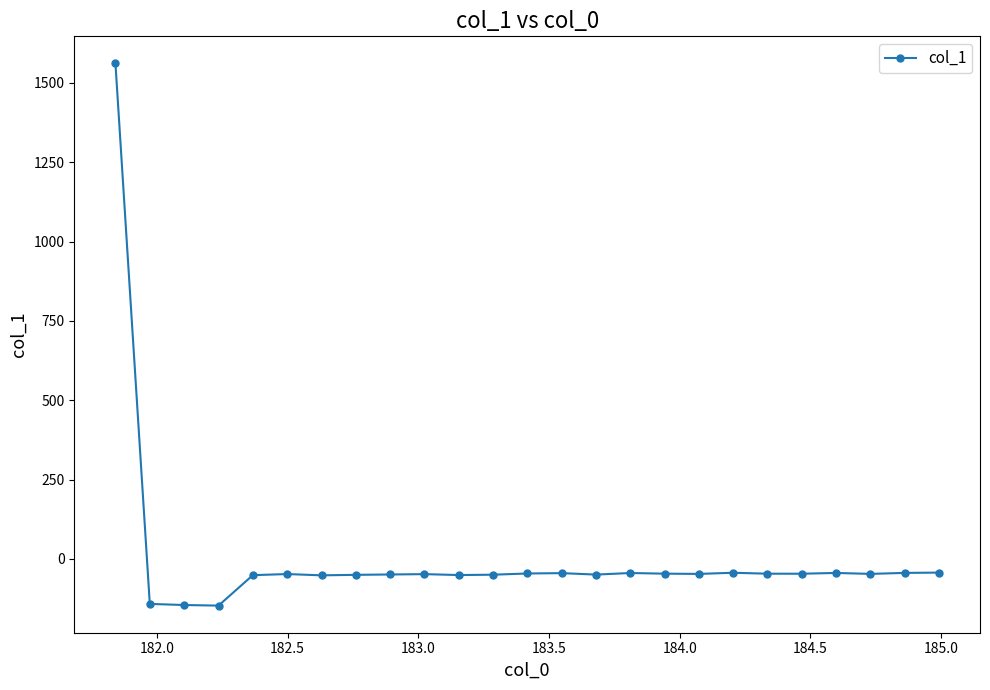

What is the minimum value shown in the chart?

-146.9